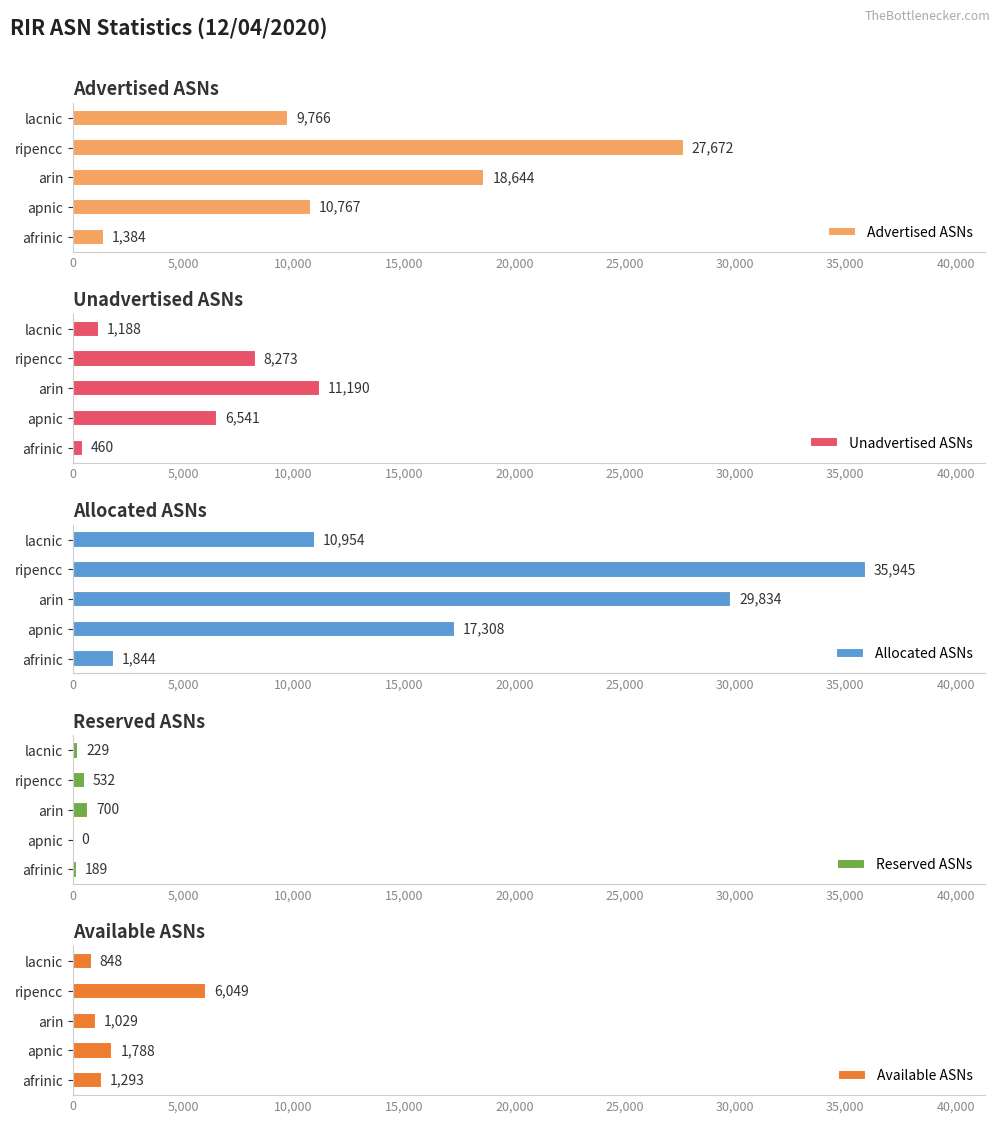

How many bars are there in total?

25